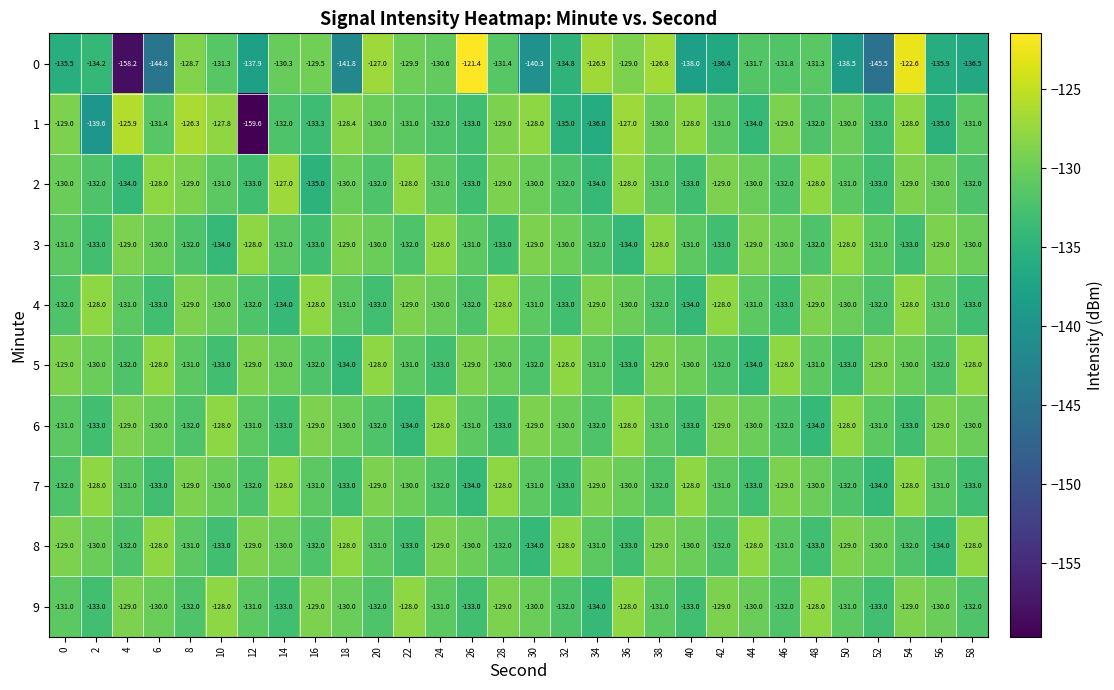

How many data points does each series have?

30